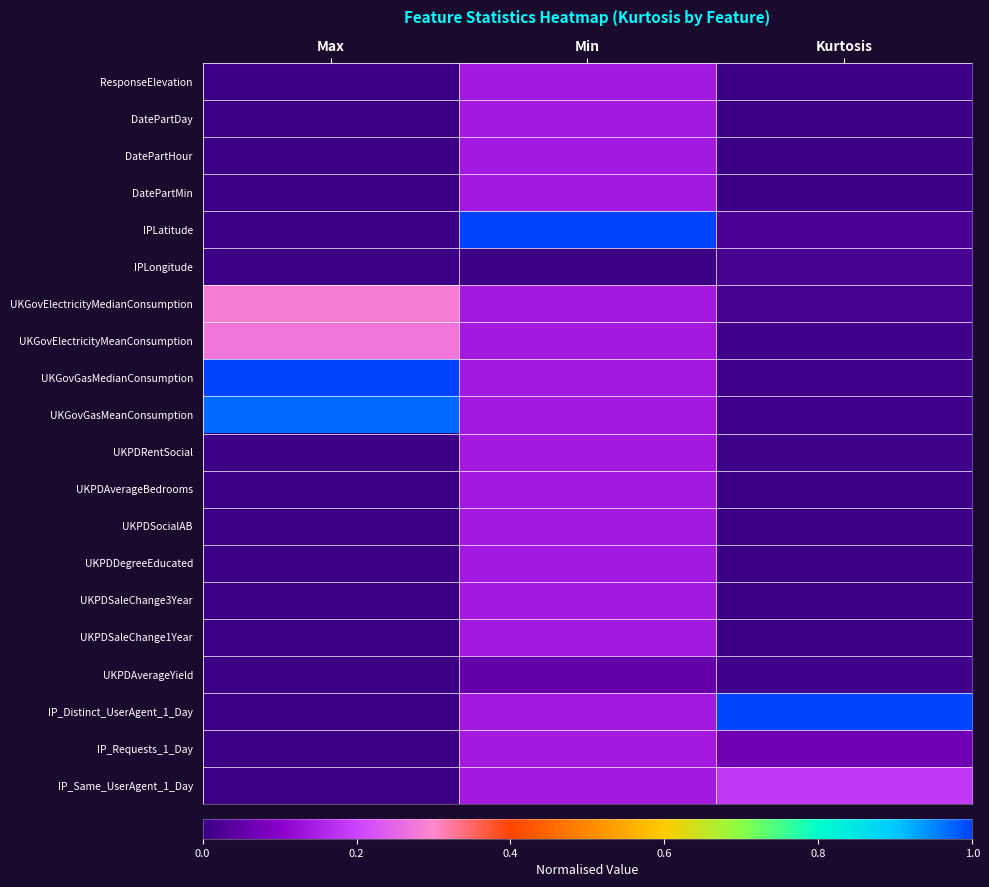

Which series changed the most between Max and Min?

IPLatitude